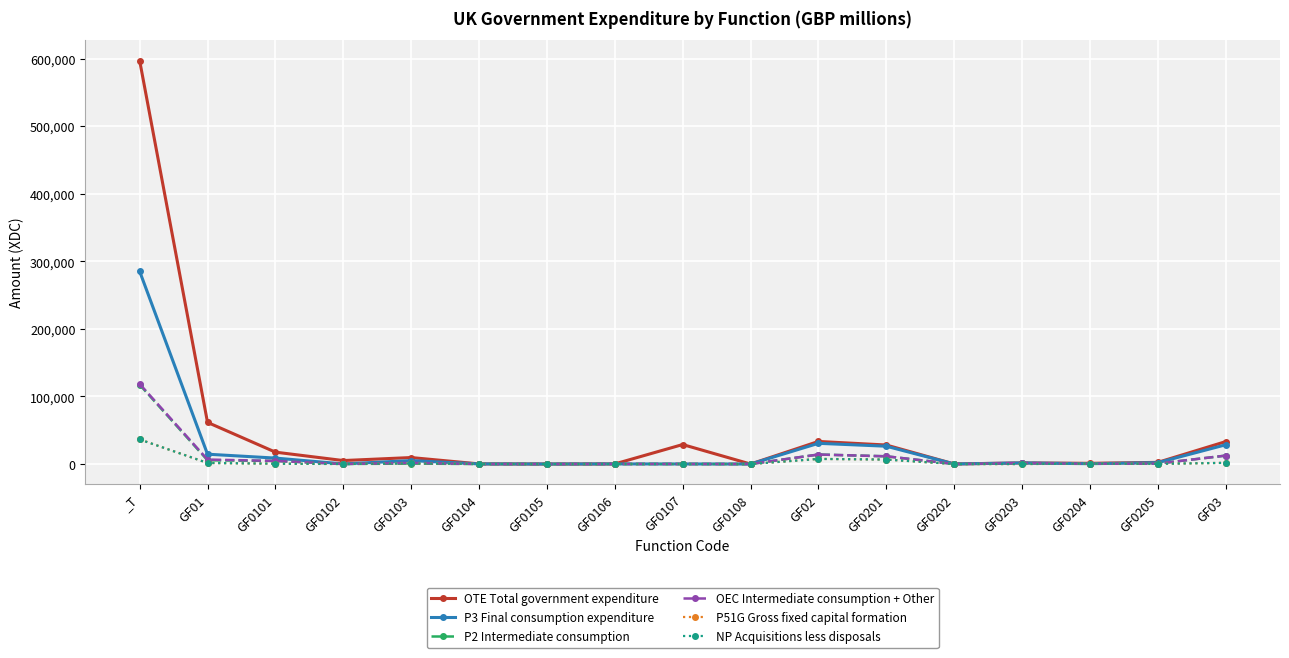

At how many categories does at least one series exceed 218611?

1